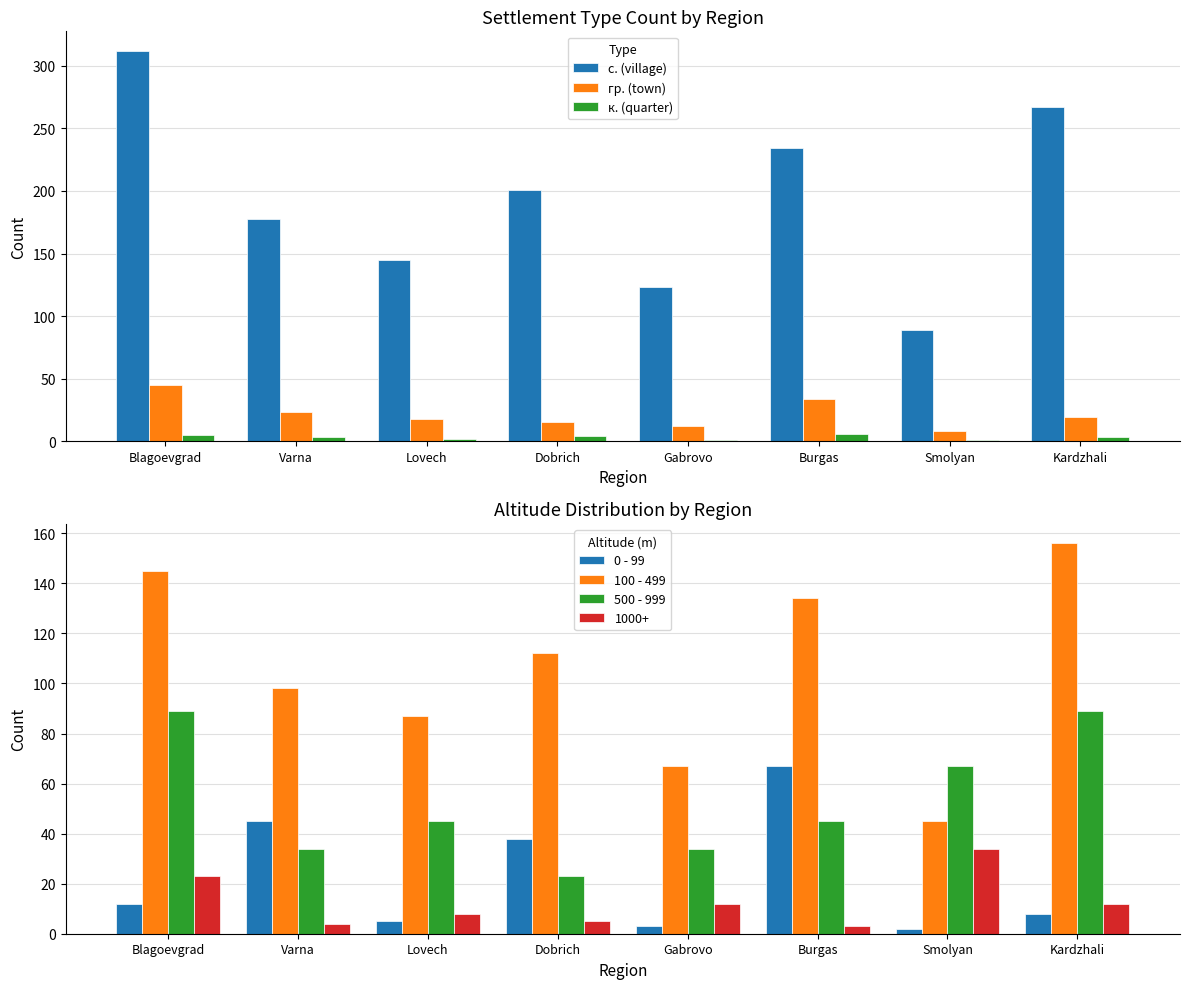

What is the sum of all 100 - 499 values?

844